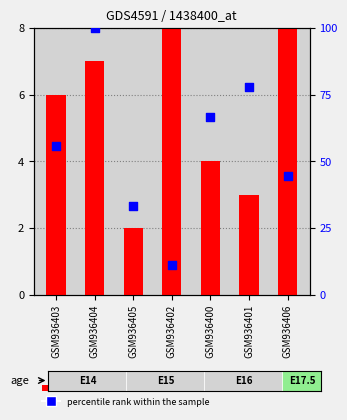

Is the value of percentile rank within the sample at GSM936402 greater than the value of transformed count at GSM936405?

Yes